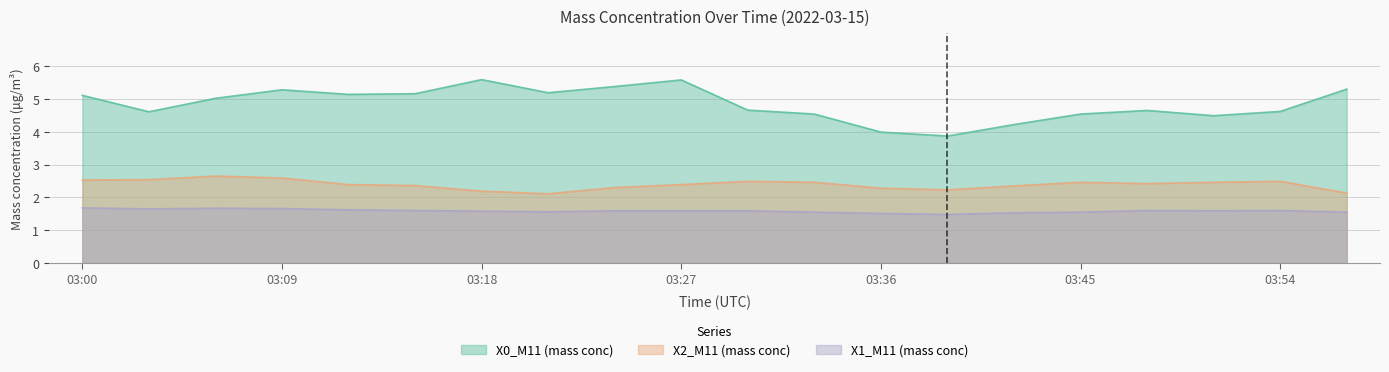

Between 03:18 and 03:57, which is larger?

03:18